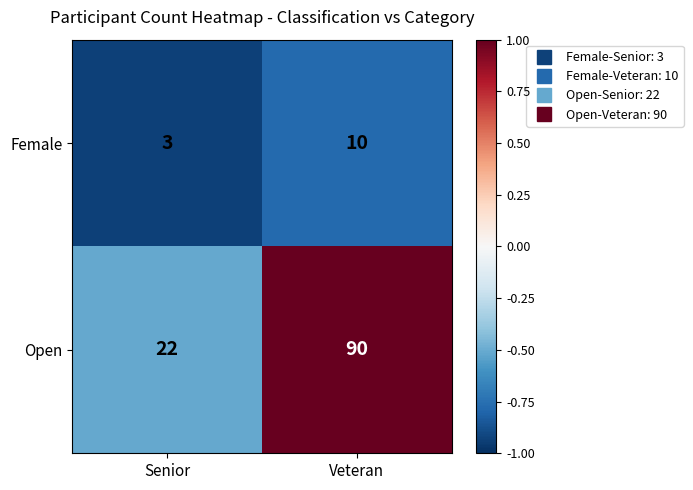

What is the difference between the maximum and minimum values in the Female series?

7